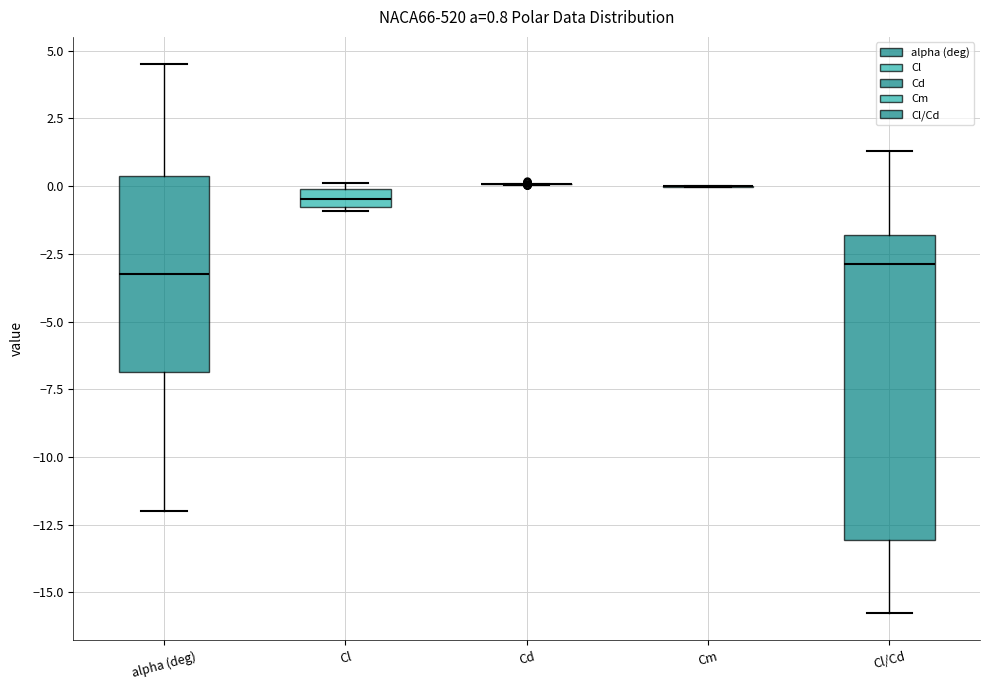

Which box is the tallest, from its lower edge to its upper edge?

Cl/Cd